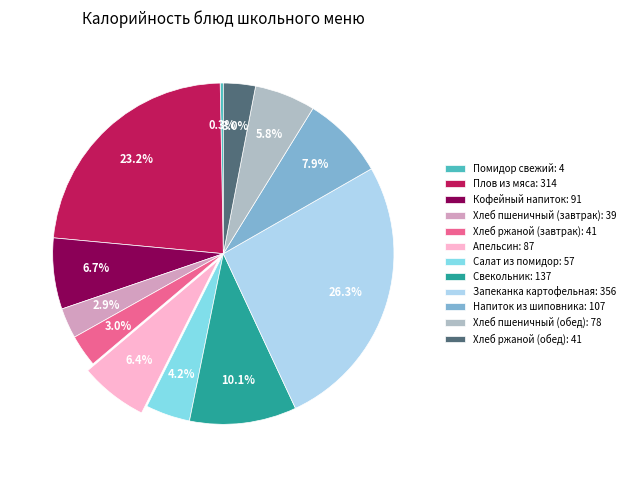

To the nearest percent, what portion does Хлеб пшеничный (завтрак) represent?

3%